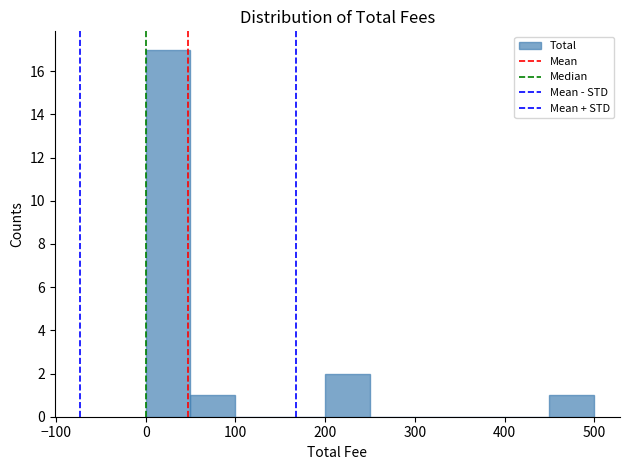

Reading left to right, list every bar in this chart as the range it spans on the x-axis followed by its height. The values are not printed on the chart, so give them approximately, as read against the axis.

0 to 50: 17
50 to 100: 1
100 to 150: 0
150 to 200: 0
200 to 250: 2
250 to 300: 0
300 to 350: 0
350 to 400: 0
400 to 450: 0
450 to 500: 1